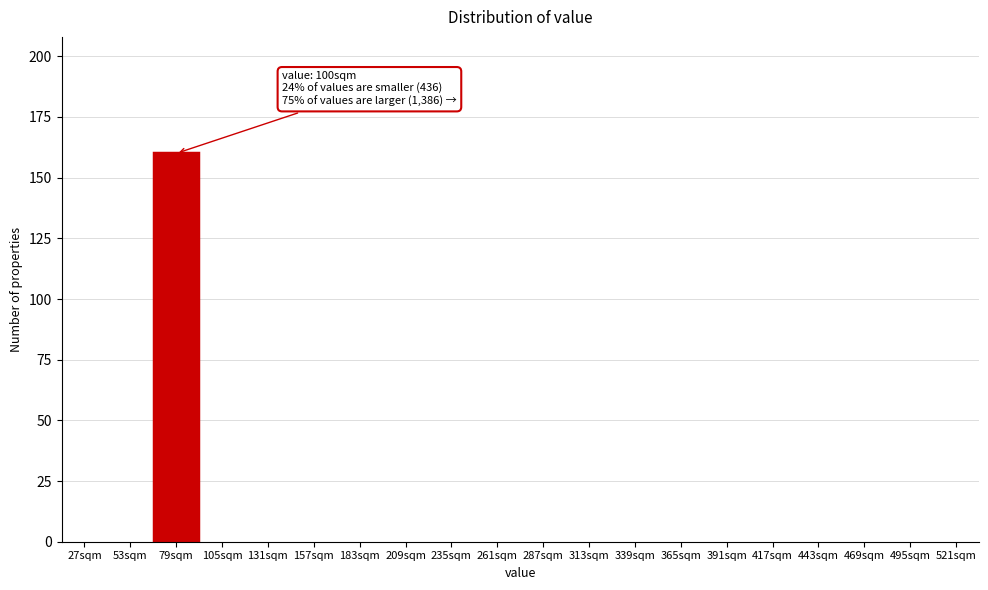

Reading left to right, extract all data points from this chart.

27sqm=0	53sqm=0	79sqm=160	105sqm=0	131sqm=0	157sqm=0	183sqm=0	209sqm=0	235sqm=0	261sqm=0	287sqm=0	313sqm=0	339sqm=0	365sqm=0	391sqm=0	417sqm=0	443sqm=0	469sqm=0	495sqm=0	521sqm=0